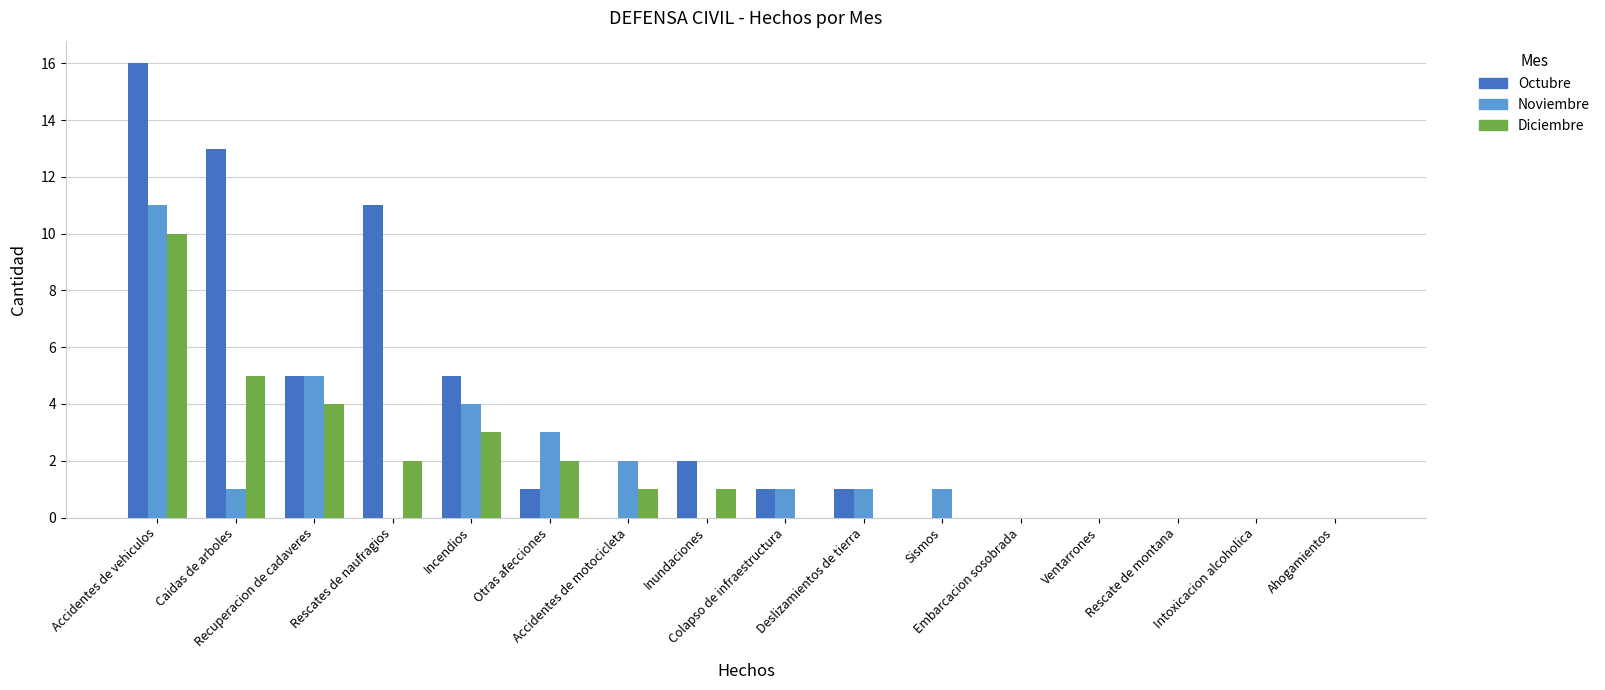

The value of Diciembre at Otras afecciones is 2. True or false?

True